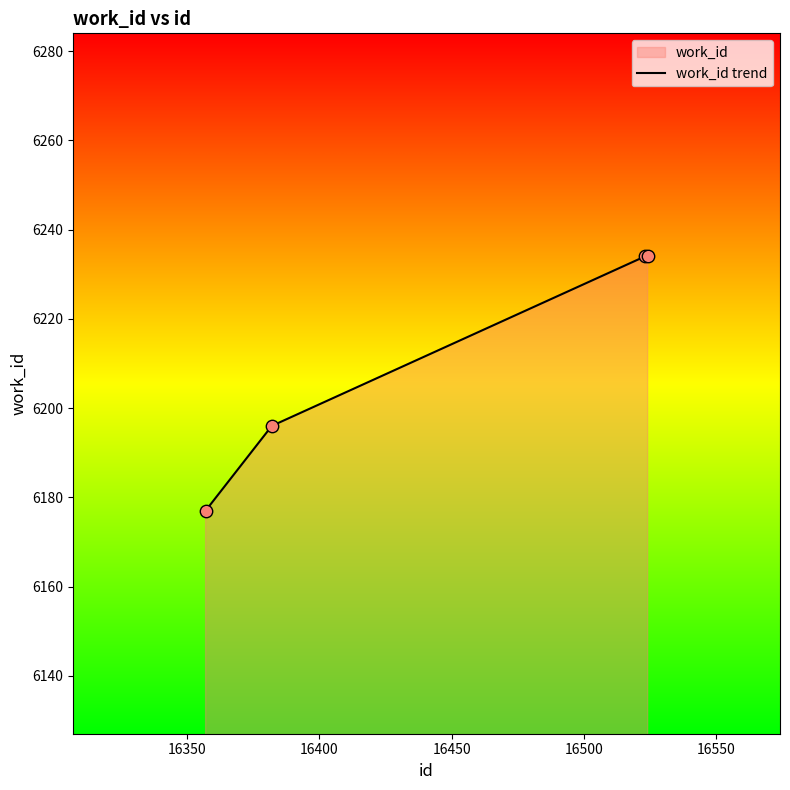

True or false: there are more than 2 points higher than both neighbors.

False